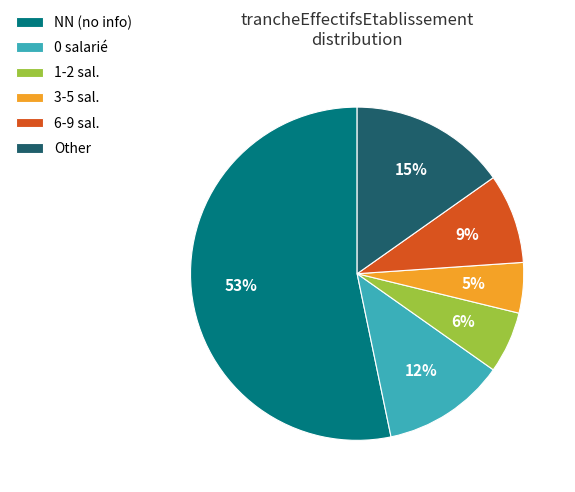

Which slice is the largest?

NN (no info)